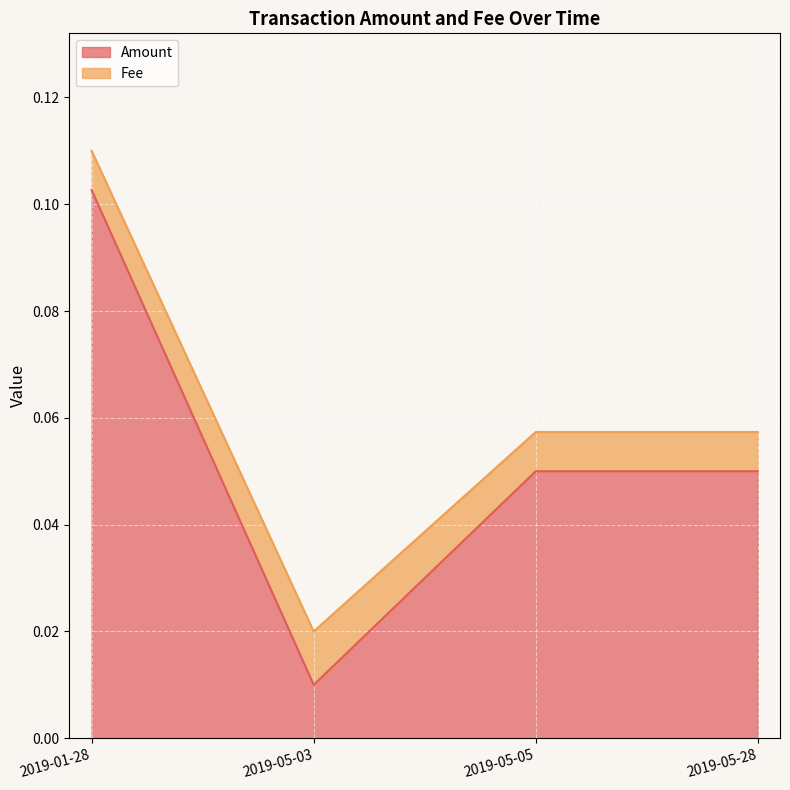

True or false: the data shows 0.0 at 2019-05-05.

False